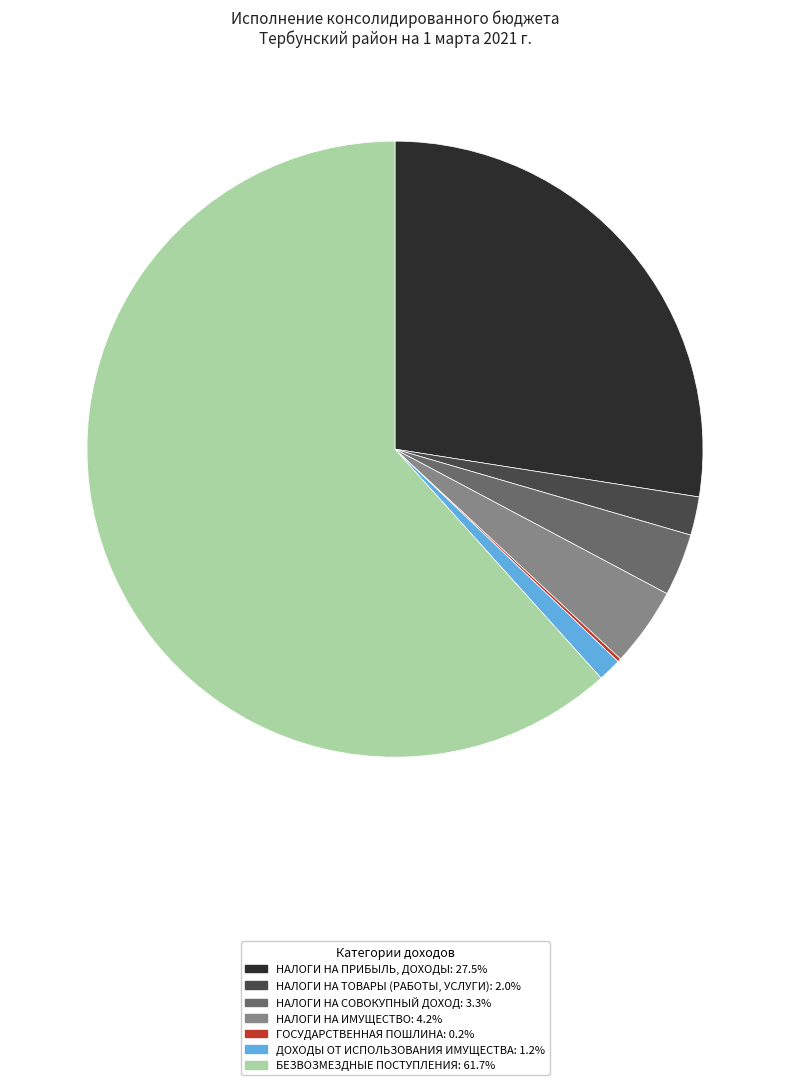

Combined, do БЕЗВОЗМЕЗДНЫЕ ПОСТУПЛЕНИЯ: 61.7% and НАЛОГИ НА СОВОКУПНЫЙ ДОХОД: 3.3% account for over 50%?

Yes